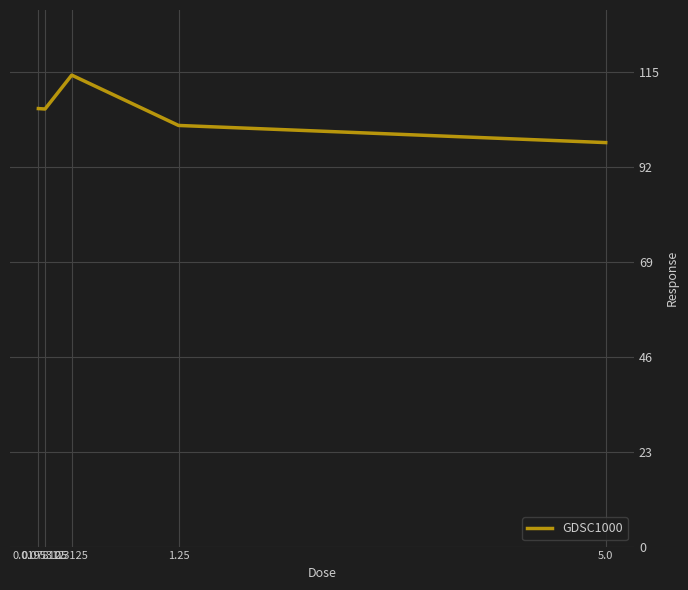

What is the smallest value displayed?

97.9